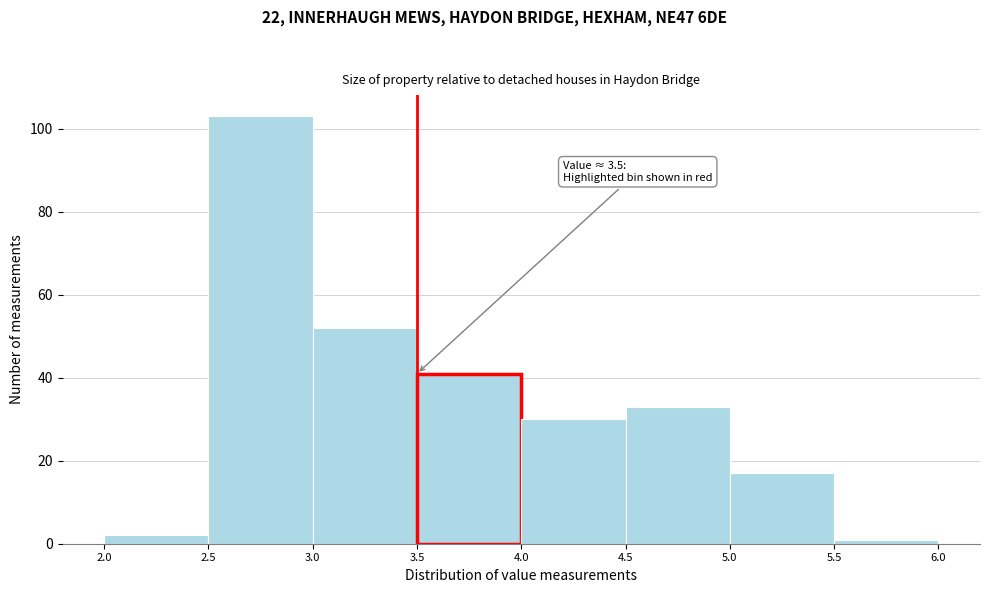

Over which range of the x-axis is the bar tallest?

2.5 to 3.0